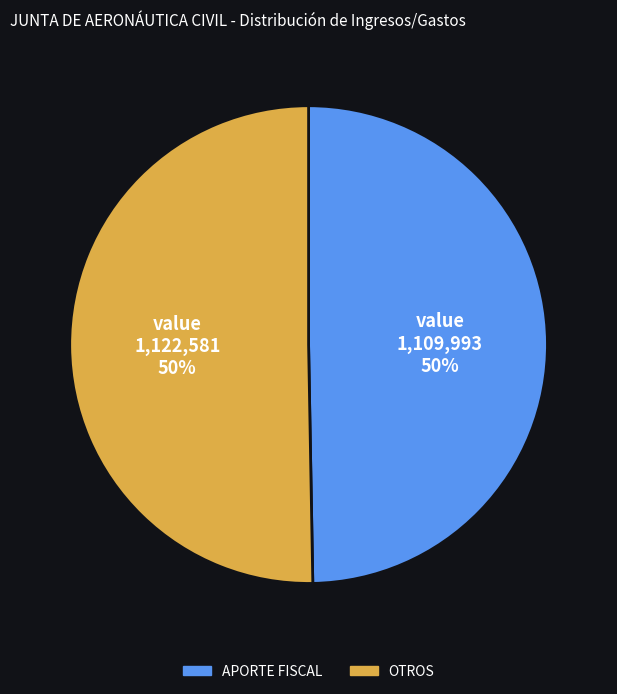

To the nearest percent, what is the average slice percentage?

50%